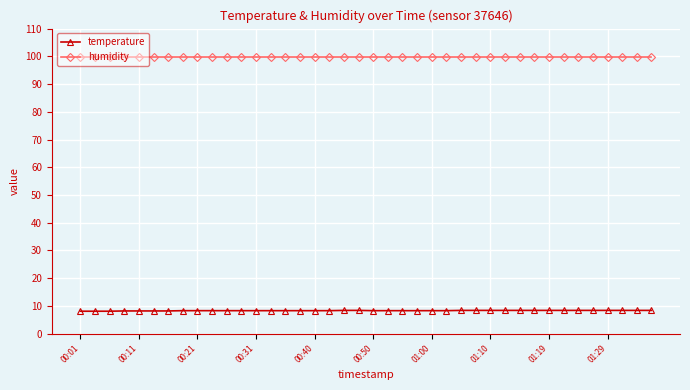

What is the minimum value shown in the chart?

8.1